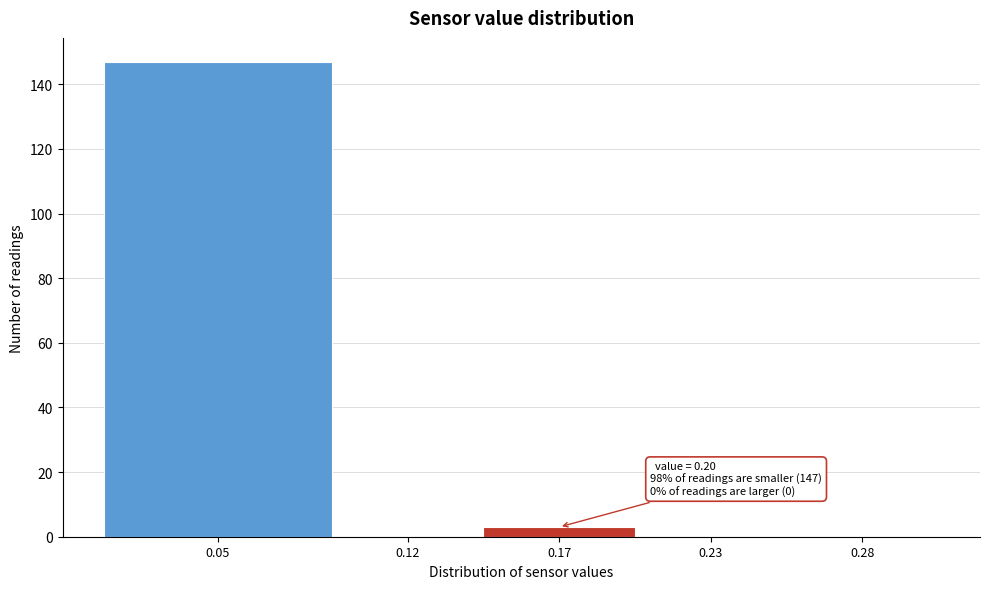

Reading left to right, list all the values displayed in this chart.

0.05=147	0.12=0	0.17=3	0.23=0	0.28=0